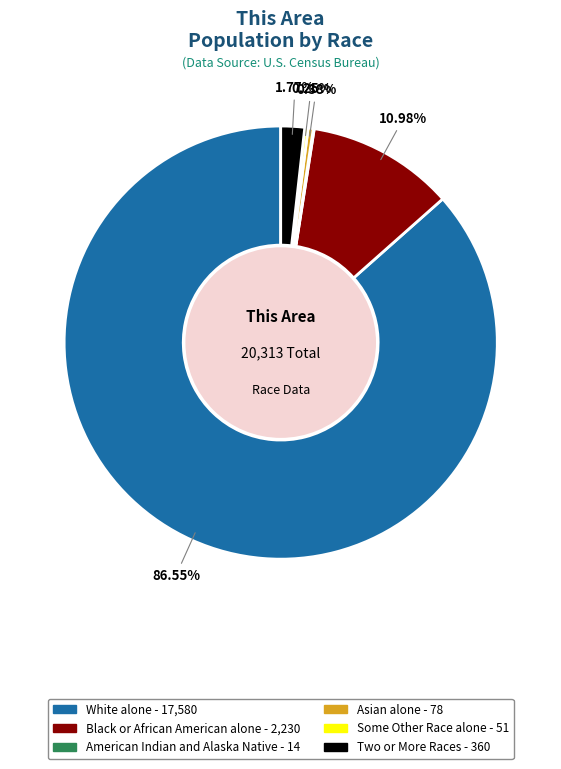

Is there a majority slice in this chart?

Yes